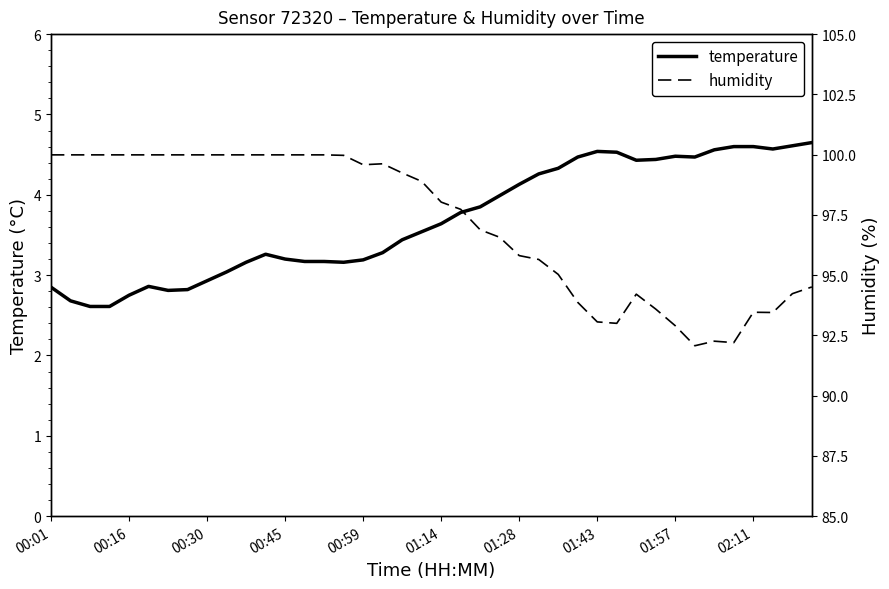

What is the highest value of the temperature series?

4.7